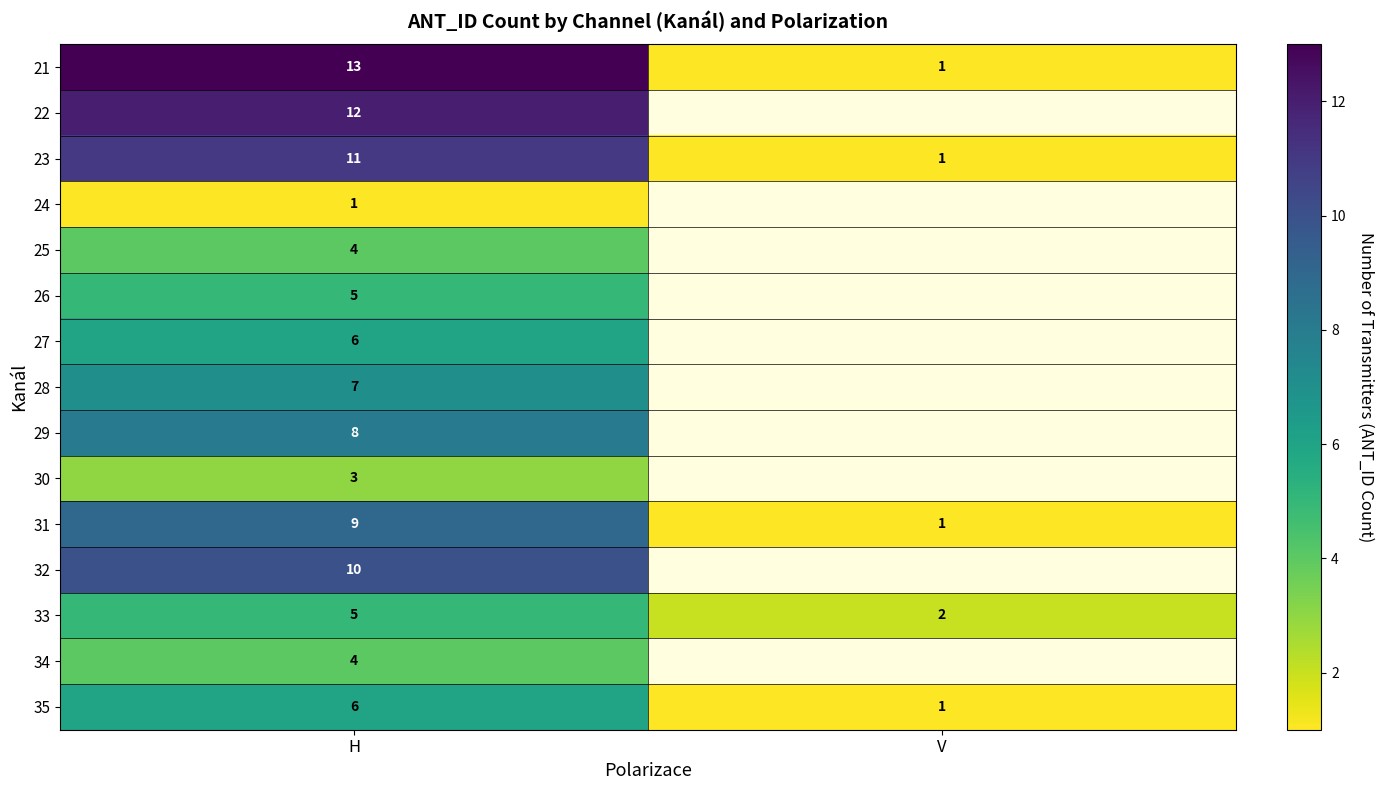

At how many categories does at least one series exceed 11?

1